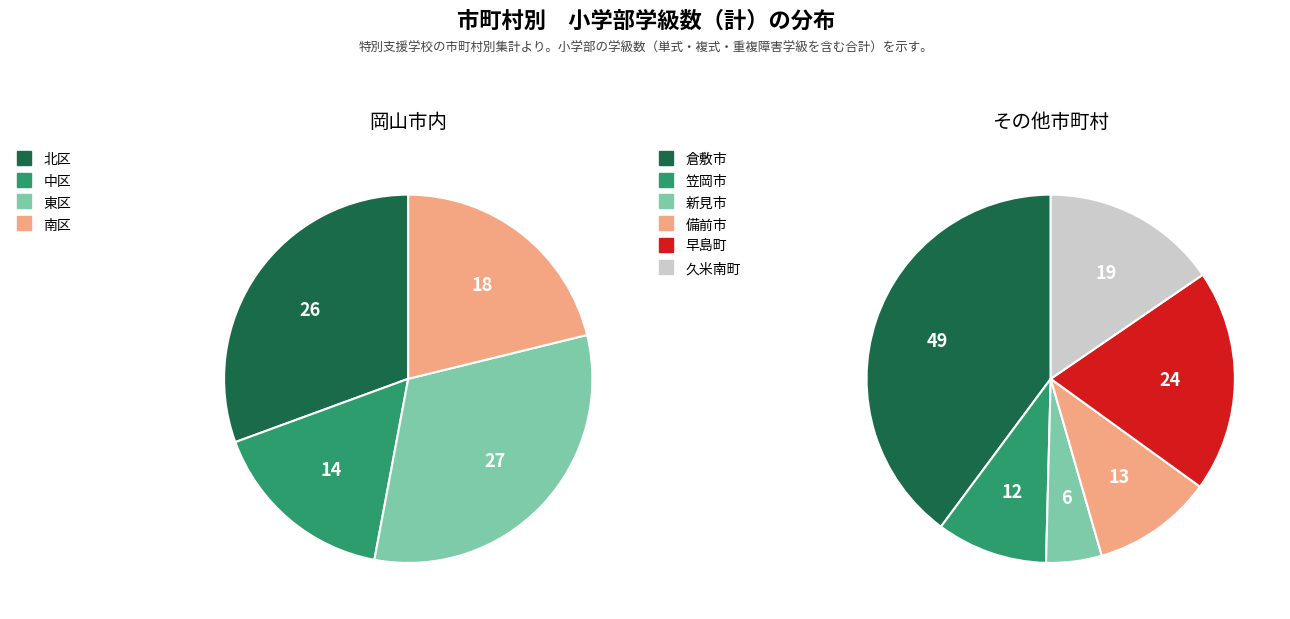

To the nearest percent, what portion does 倉敷市 represent?

24%